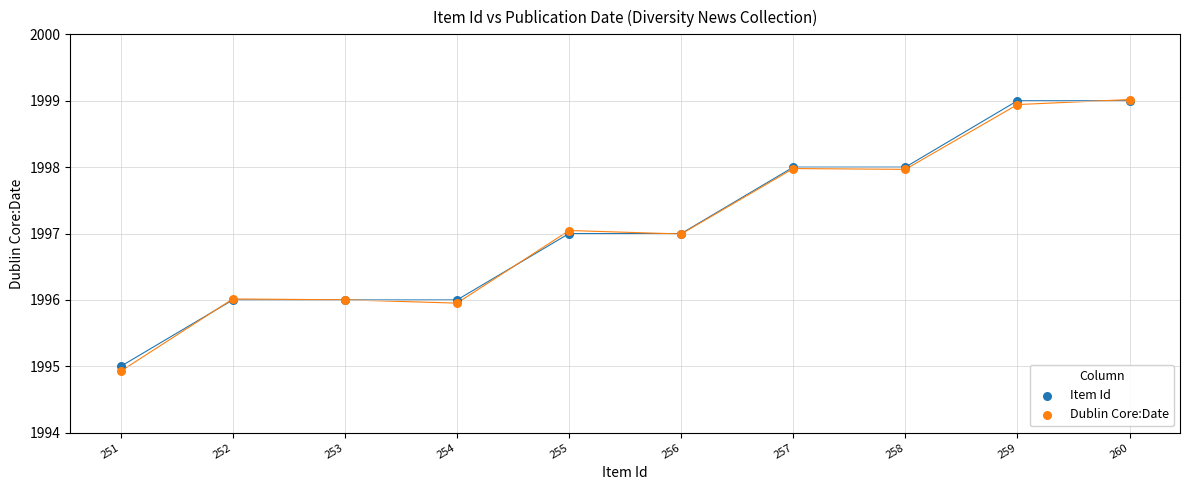

What are all the series names shown in the legend?

Item Id, Dublin Core:Date